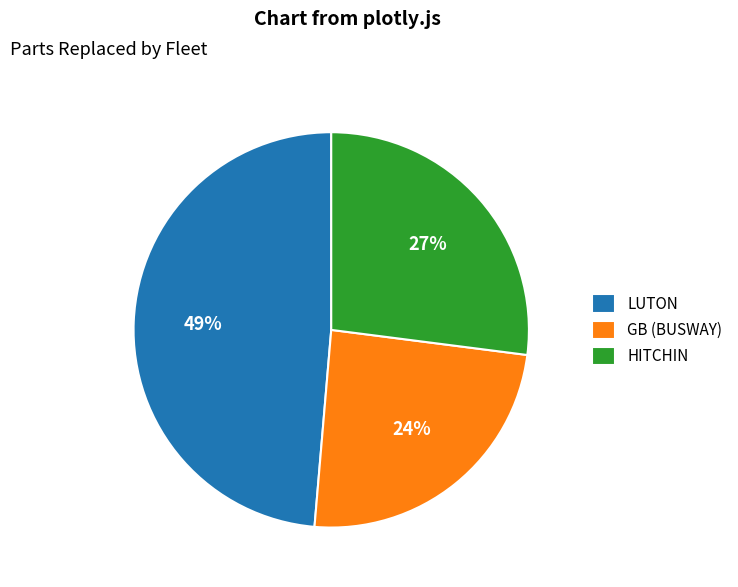

Is there a majority slice in this chart?

No